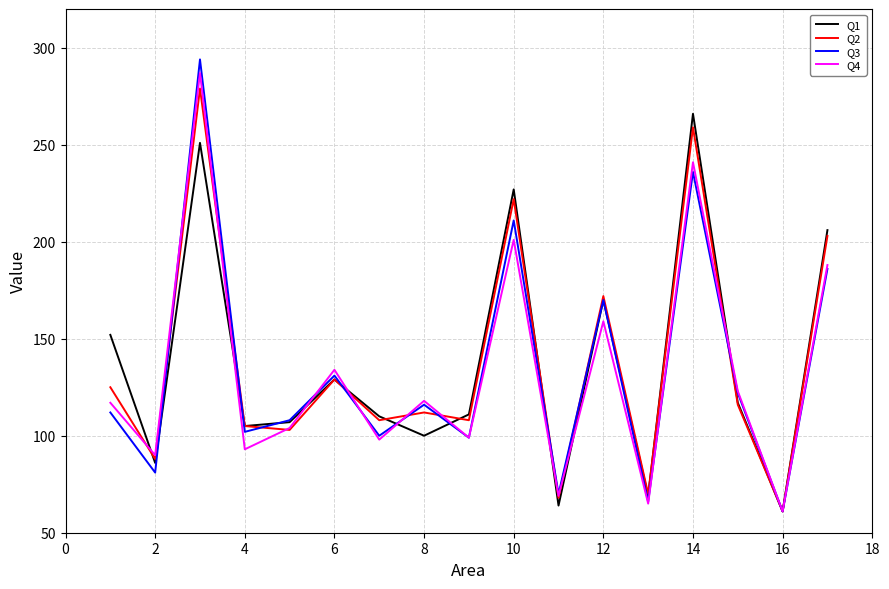

Which series has the widest spread of values?

Q3